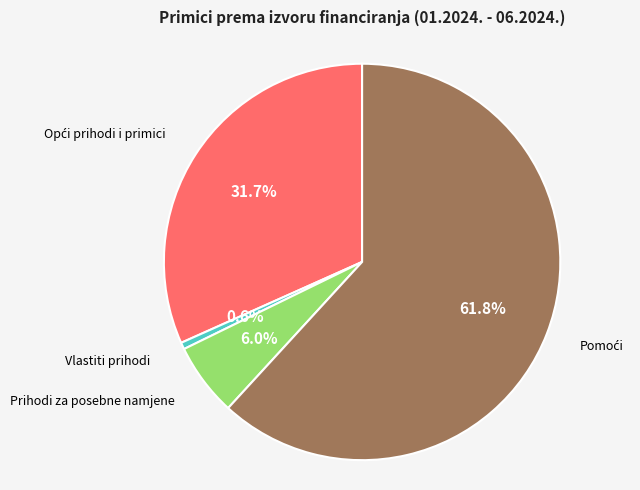

Does any single category account for the majority?

Yes